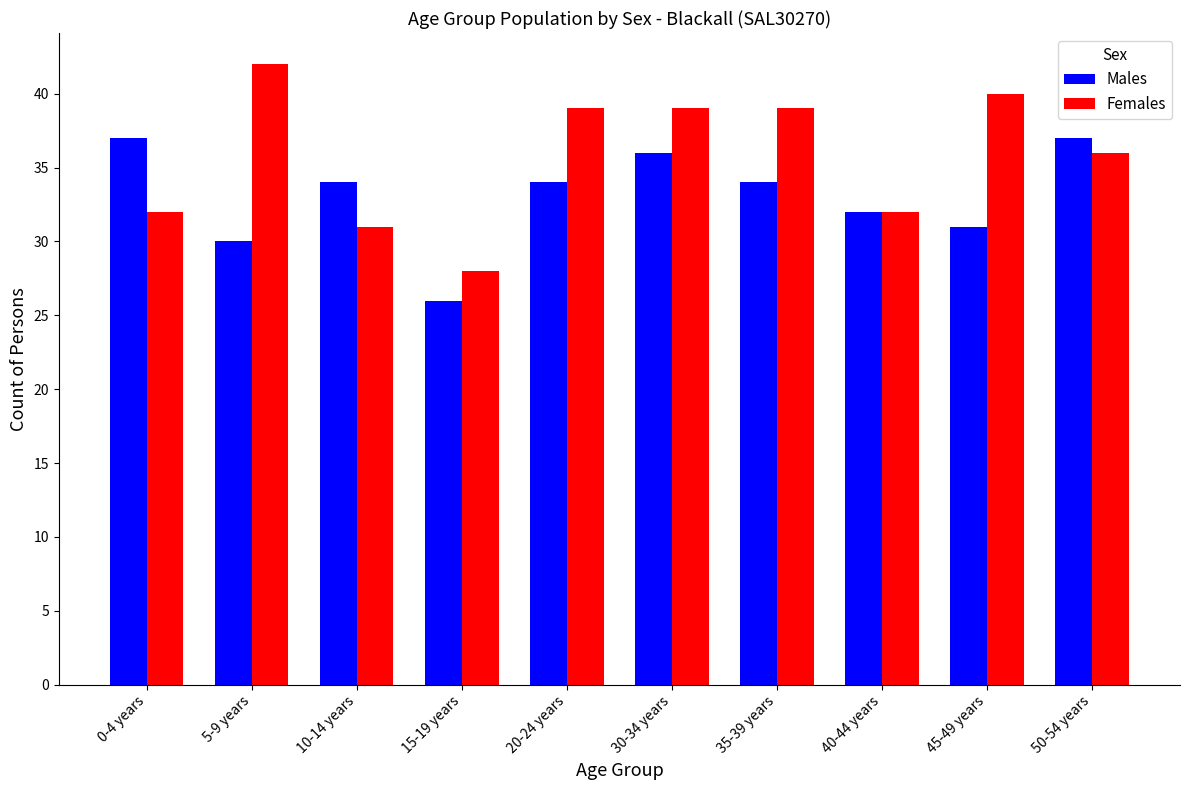

What are all the series names shown in the legend?

Males, Females